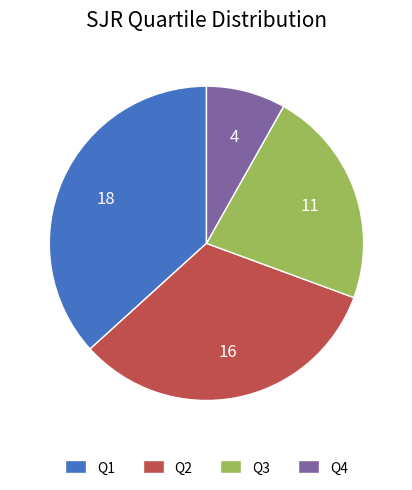

Does Q1 represent more than half of the total?

No